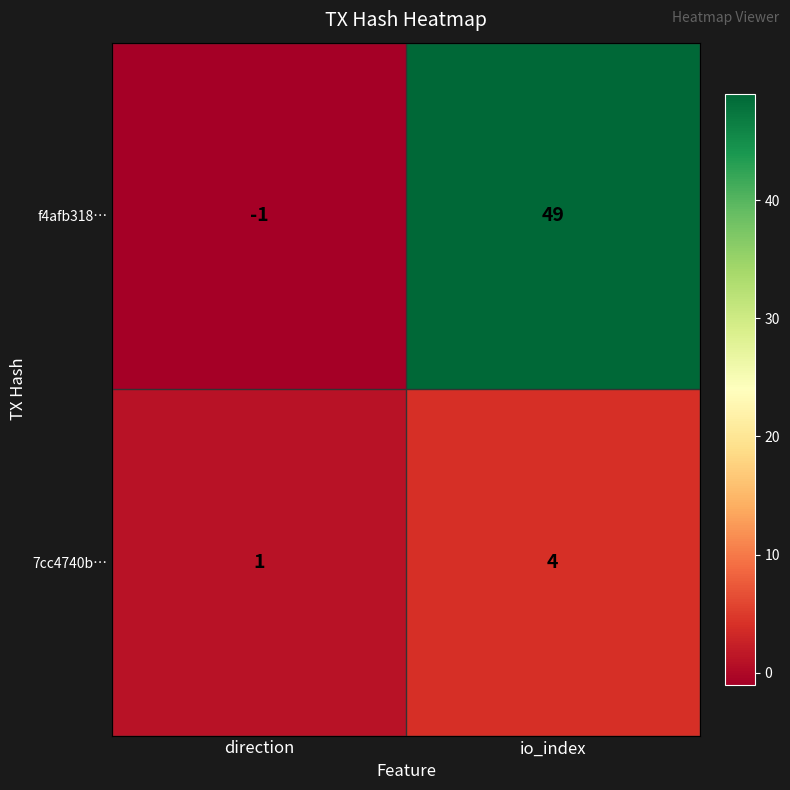

Rank the series at io_index from highest to lowest value.

f4afb318…, 7cc4740b…